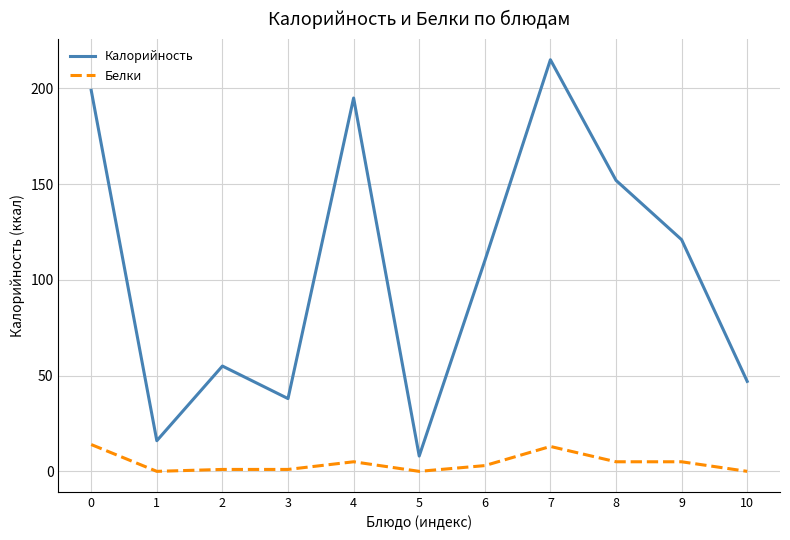

Rank the series by their average value, from highest to lowest.

Калорийность, Белки